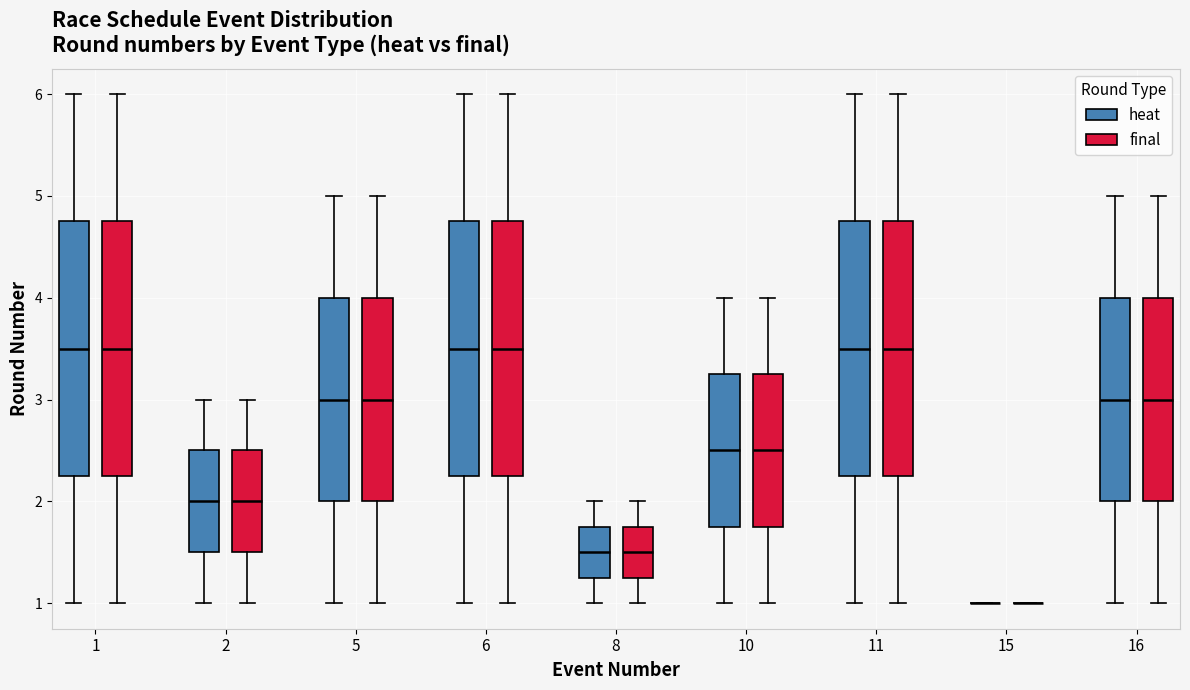

Reading left to right, read every box against the y-axis: the position of its median line, the range the box covers, and the ends of its whiskers. The values are not printed on the chart, so give them approximately, as read against the axis.

1 (heat): median 3.5, box 2.3 to 4.8, whiskers 1.0 to 6.0
1 (final): median 3.5, box 2.3 to 4.8, whiskers 1.0 to 6.0
2 (heat): median 2.0, box 1.5 to 2.5, whiskers 1.0 to 3.0
2 (final): median 2.0, box 1.5 to 2.5, whiskers 1.0 to 3.0
5 (heat): median 3.0, box 2.0 to 4.0, whiskers 1.0 to 5.0
5 (final): median 3.0, box 2.0 to 4.0, whiskers 1.0 to 5.0
6 (heat): median 3.5, box 2.3 to 4.8, whiskers 1.0 to 6.0
6 (final): median 3.5, box 2.3 to 4.8, whiskers 1.0 to 6.0
8 (heat): median 1.5, box 1.3 to 1.8, whiskers 1.0 to 2.0
8 (final): median 1.5, box 1.3 to 1.8, whiskers 1.0 to 2.0
10 (heat): median 2.5, box 1.8 to 3.3, whiskers 1.0 to 4.0
10 (final): median 2.5, box 1.8 to 3.3, whiskers 1.0 to 4.0
11 (heat): median 3.5, box 2.3 to 4.8, whiskers 1.0 to 6.0
11 (final): median 3.5, box 2.3 to 4.8, whiskers 1.0 to 6.0
15 (heat): box collapsed to a line at 1.0, whiskers 1.0 to 1.0
15 (final): box collapsed to a line at 1.0, whiskers 1.0 to 1.0
16 (heat): median 3.0, box 2.0 to 4.0, whiskers 1.0 to 5.0
16 (final): median 3.0, box 2.0 to 4.0, whiskers 1.0 to 5.0